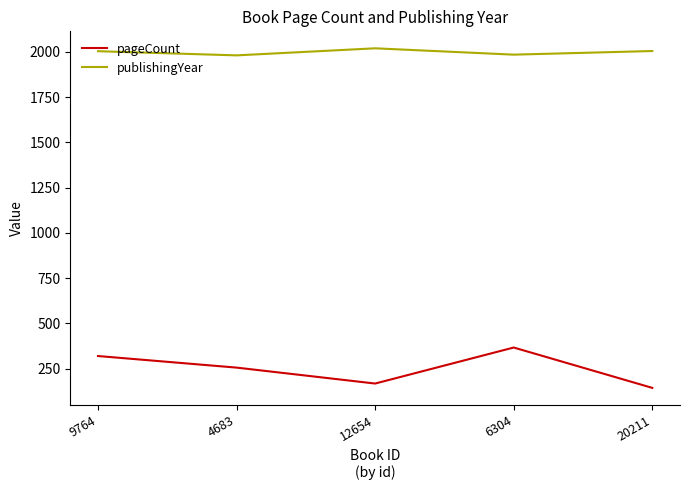

Read the publishingYear value at 9764, to the nearest 10.

2000